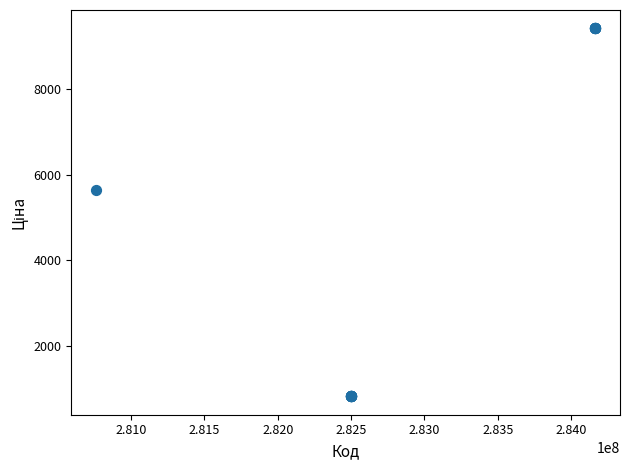

What Y value in the scatter plot is closest to 5114?

5636.0